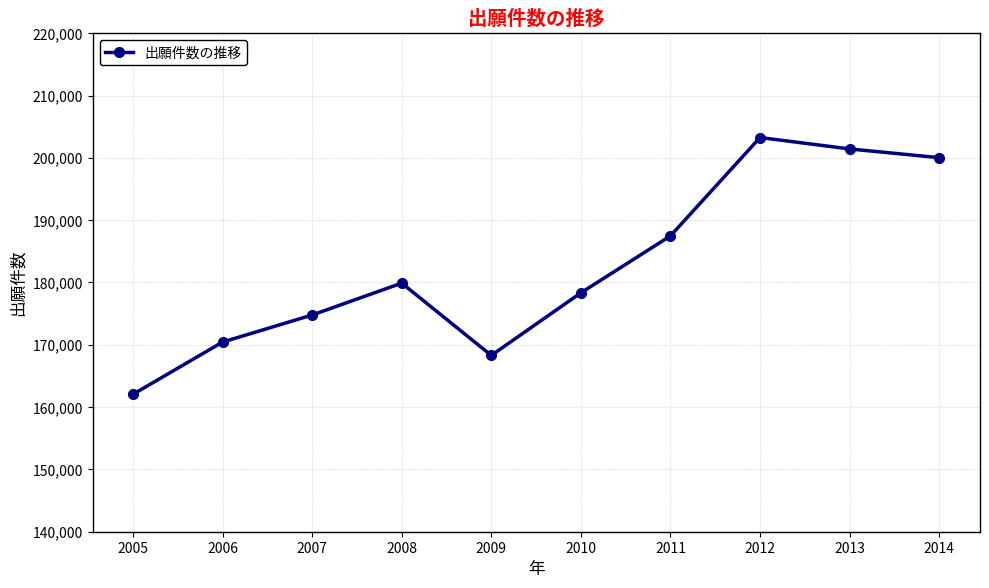

Does the chart display data point markers on the line(s)?

Yes